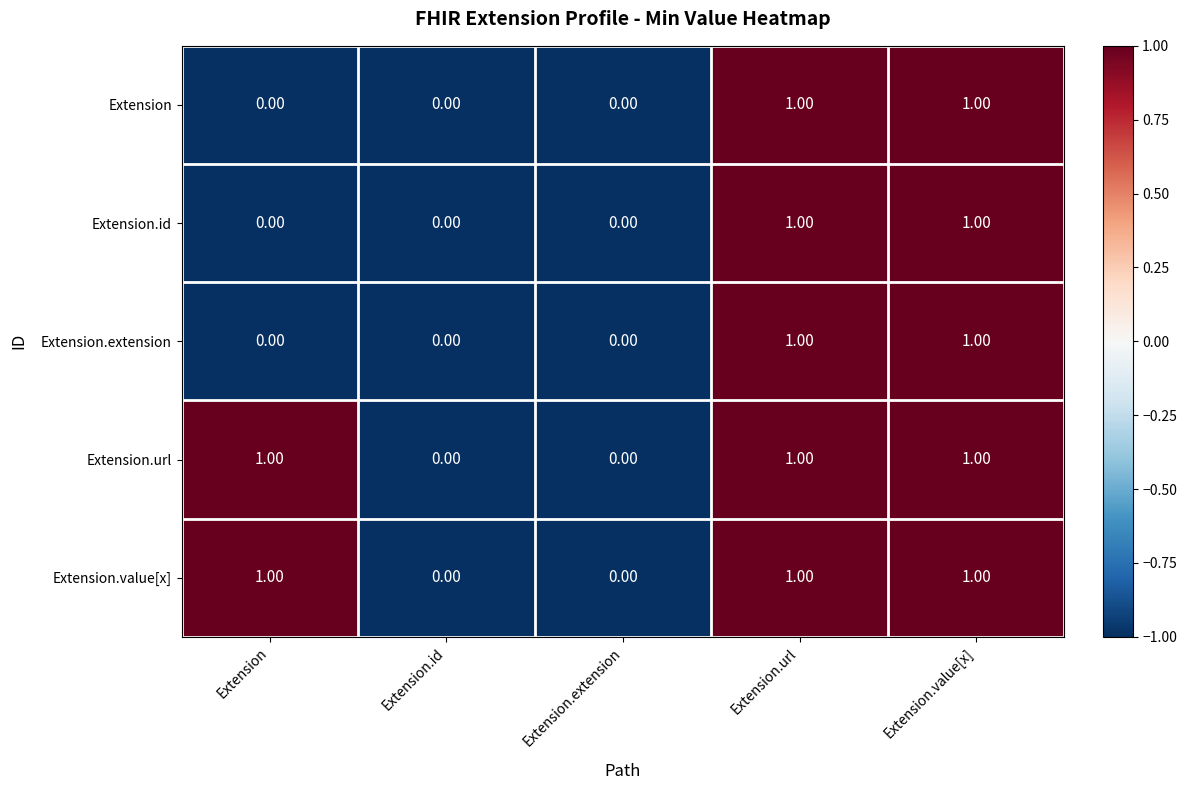

Count the number of data series in this chart.

5